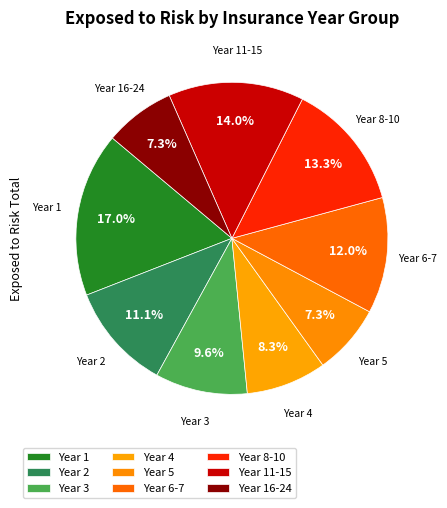

How many segments does this pie chart have?

9